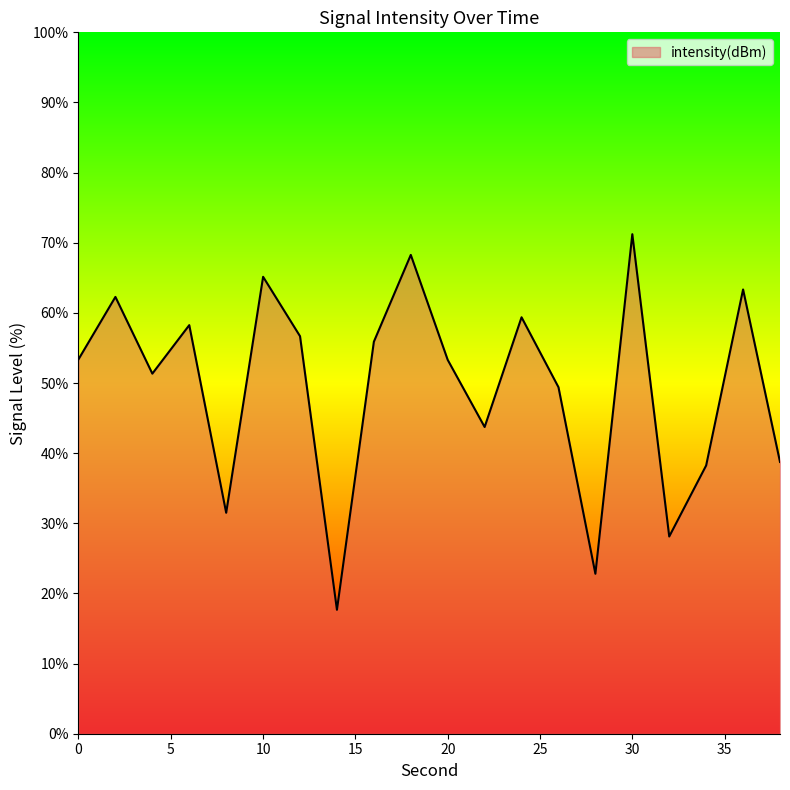

What is the smallest value displayed?

17.7